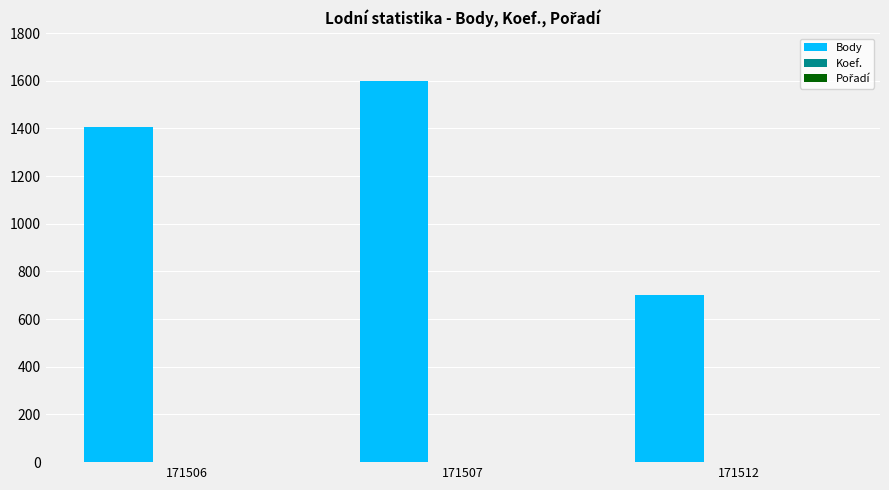

Between 171507 and 171512, which series saw the biggest shift?

Body